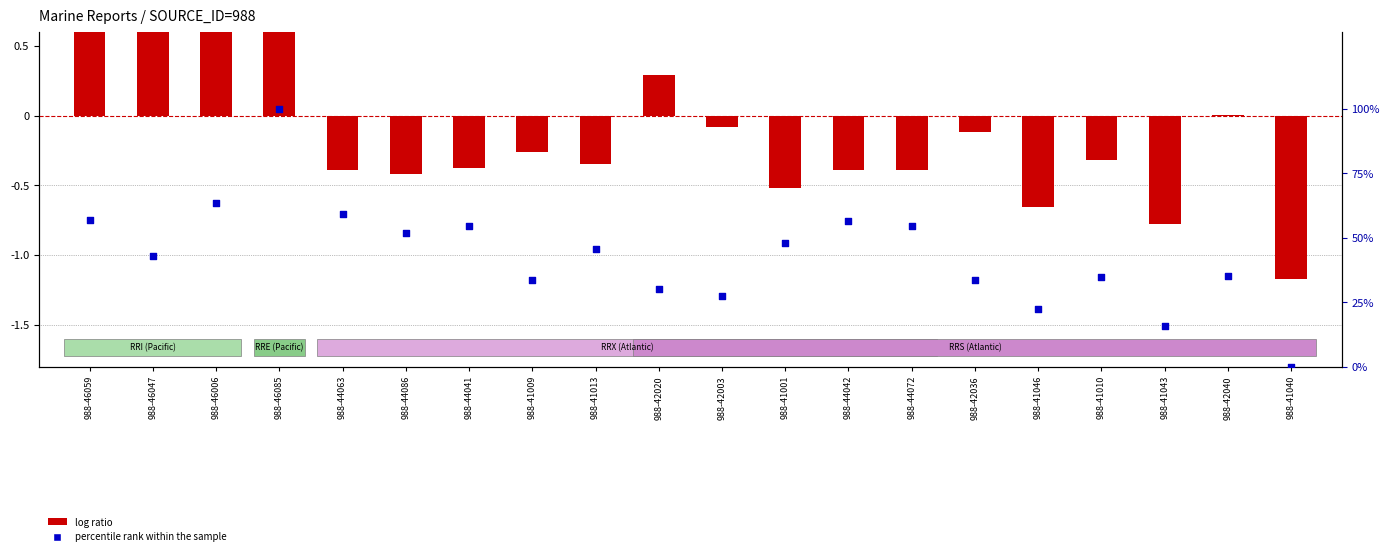

Is the value of percentile rank within the sample at 988-41010 greater than the value of log ratio at 988-41043?

Yes